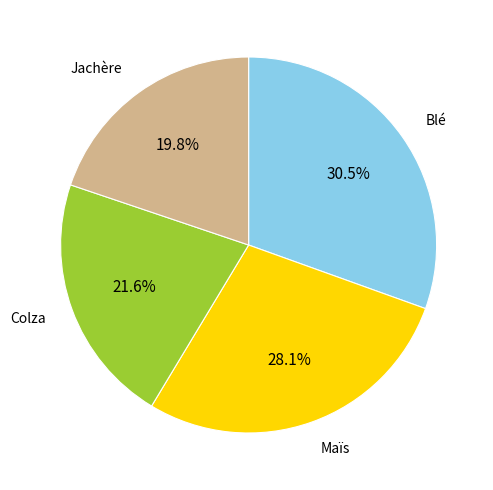

Is the sum of Jachère and Maïs greater than half?

No